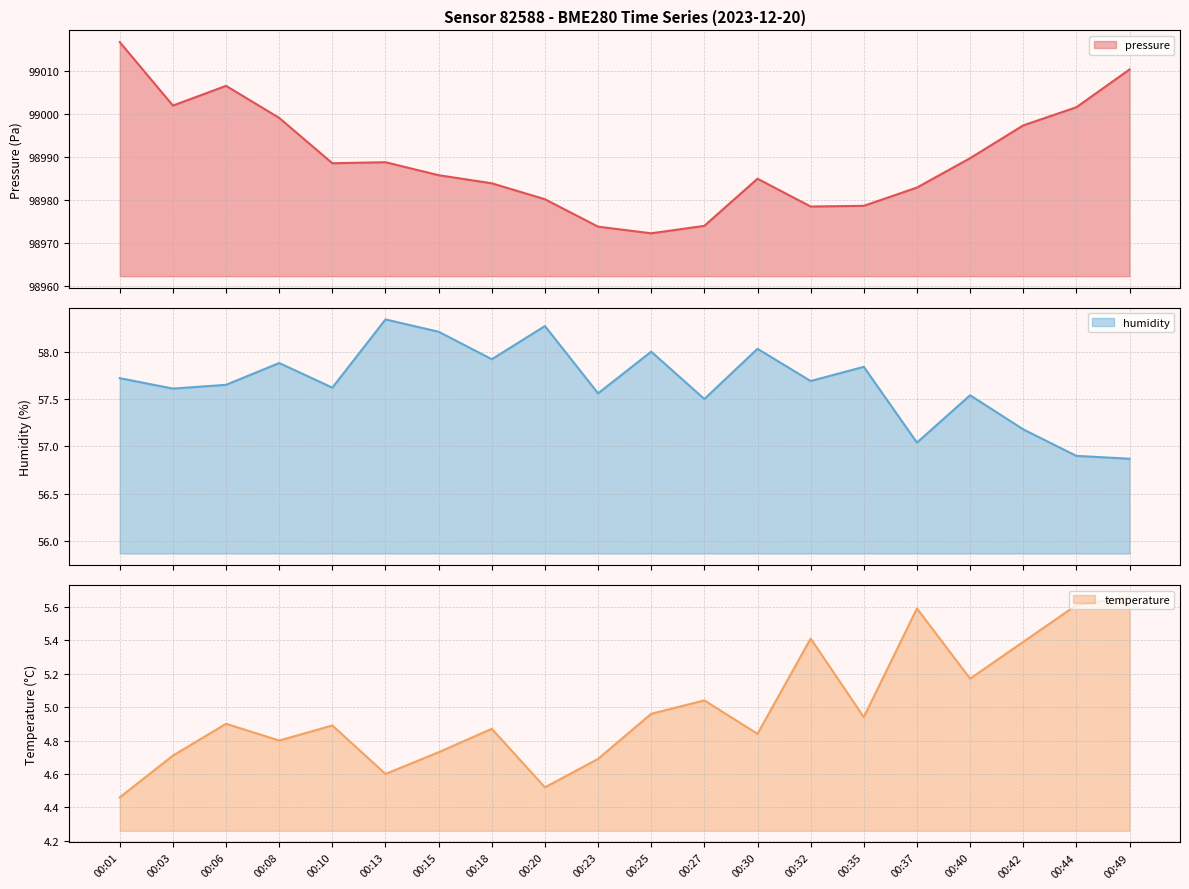

True or false: temperature and pressure intersect in this chart.

False